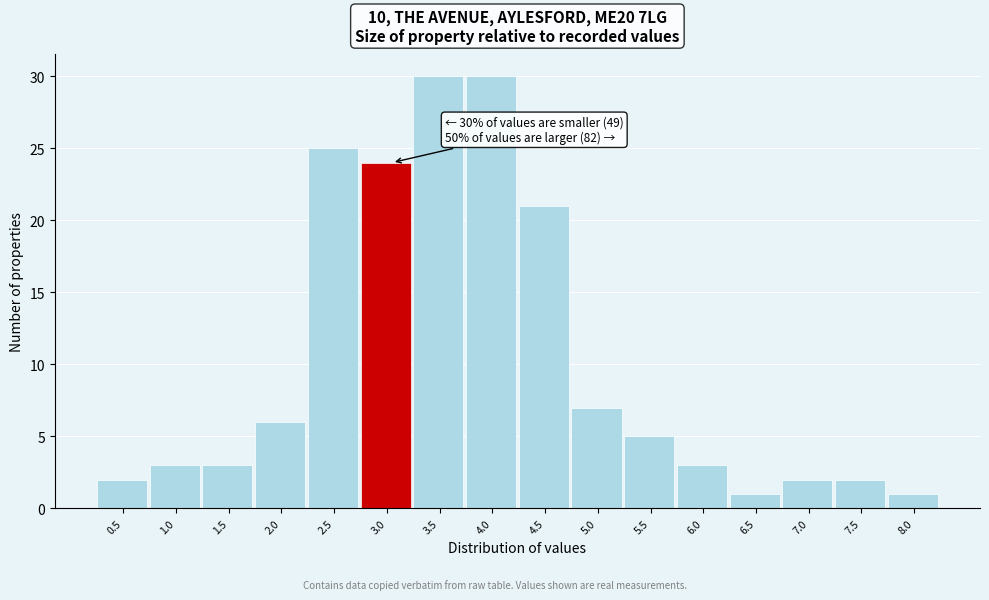

Reading left to right, extract all data points from this chart.

0.5=2	1.0=3	1.5=3	2.0=6	2.5=25	3.0=24	3.5=30	4.0=30	4.5=21	5.0=7	5.5=5	6.0=3	6.5=1	7.0=2	7.5=2	8.0=1